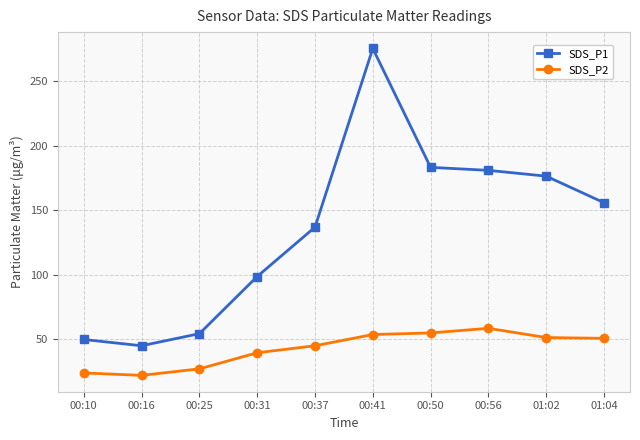

How many values in the SDS_P2 series exceed 50?

5